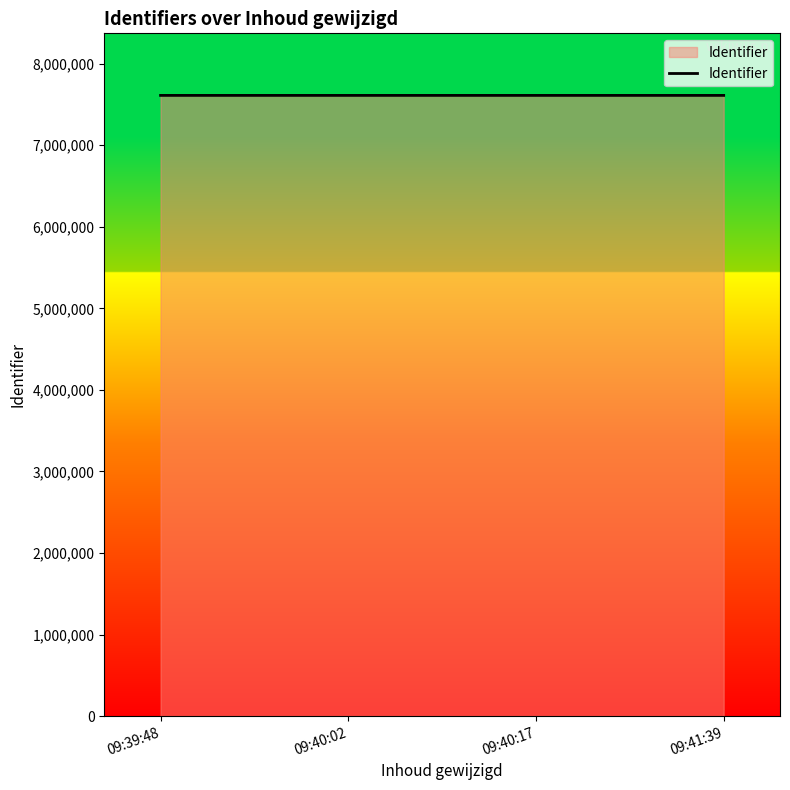

What is the minimum value shown in the chart?

7611845